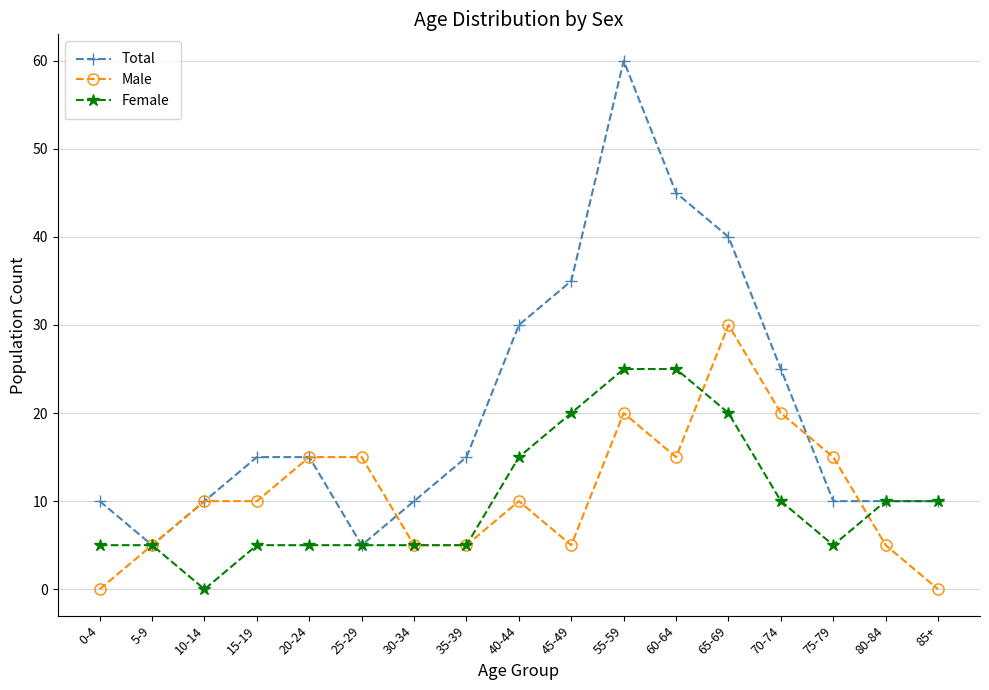

Reading left to right, transcribe all the data shown in this chart.

Total: 10	5	10	15	15	5	10	15	30	35	60	45	40	25	10	10	10
Male: 0	5	10	10	15	15	5	5	10	5	20	15	30	20	15	5	0
Female: 5	5	0	5	5	5	5	5	15	20	25	25	20	10	5	10	10